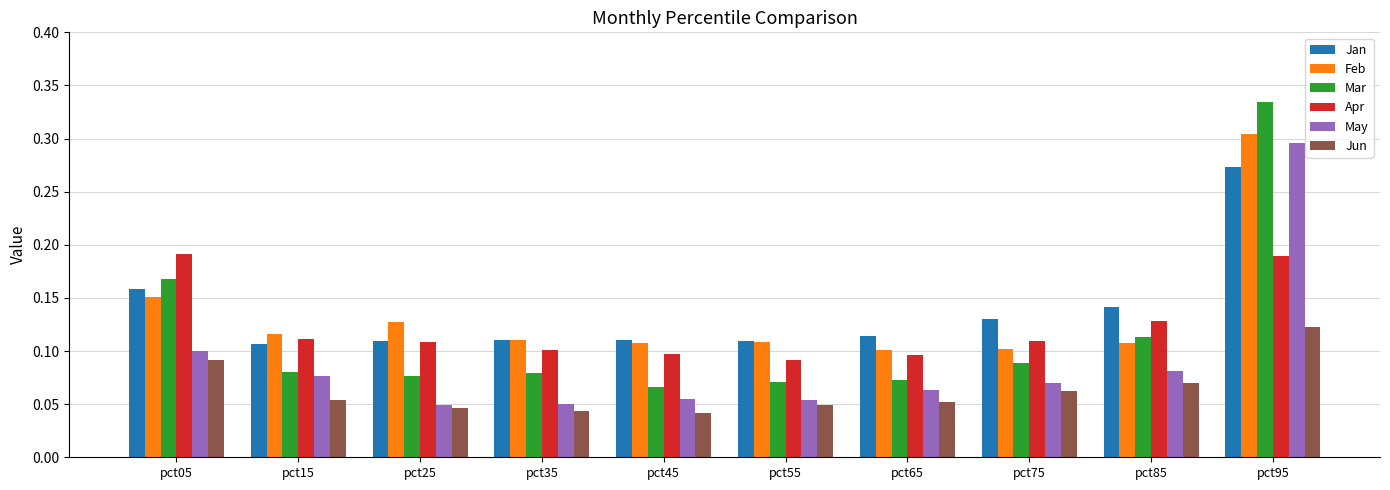

Which series has the widest spread of values?

Mar